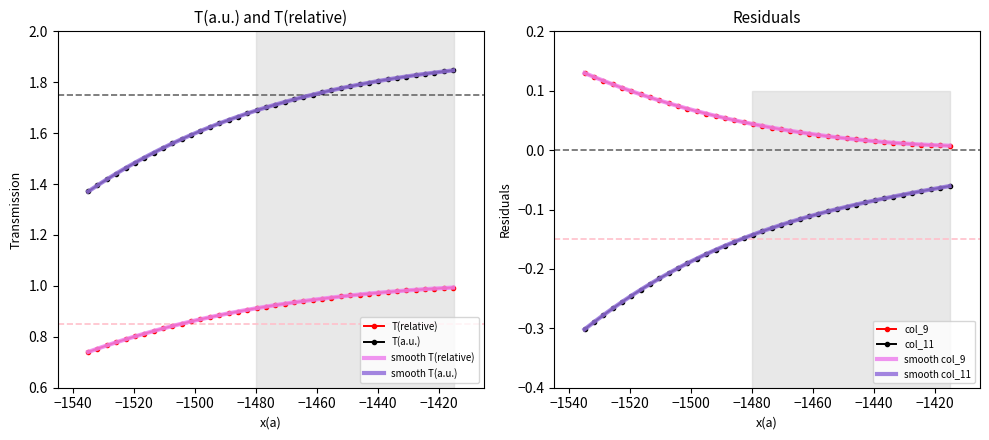

How many lines are shown in the chart?

4